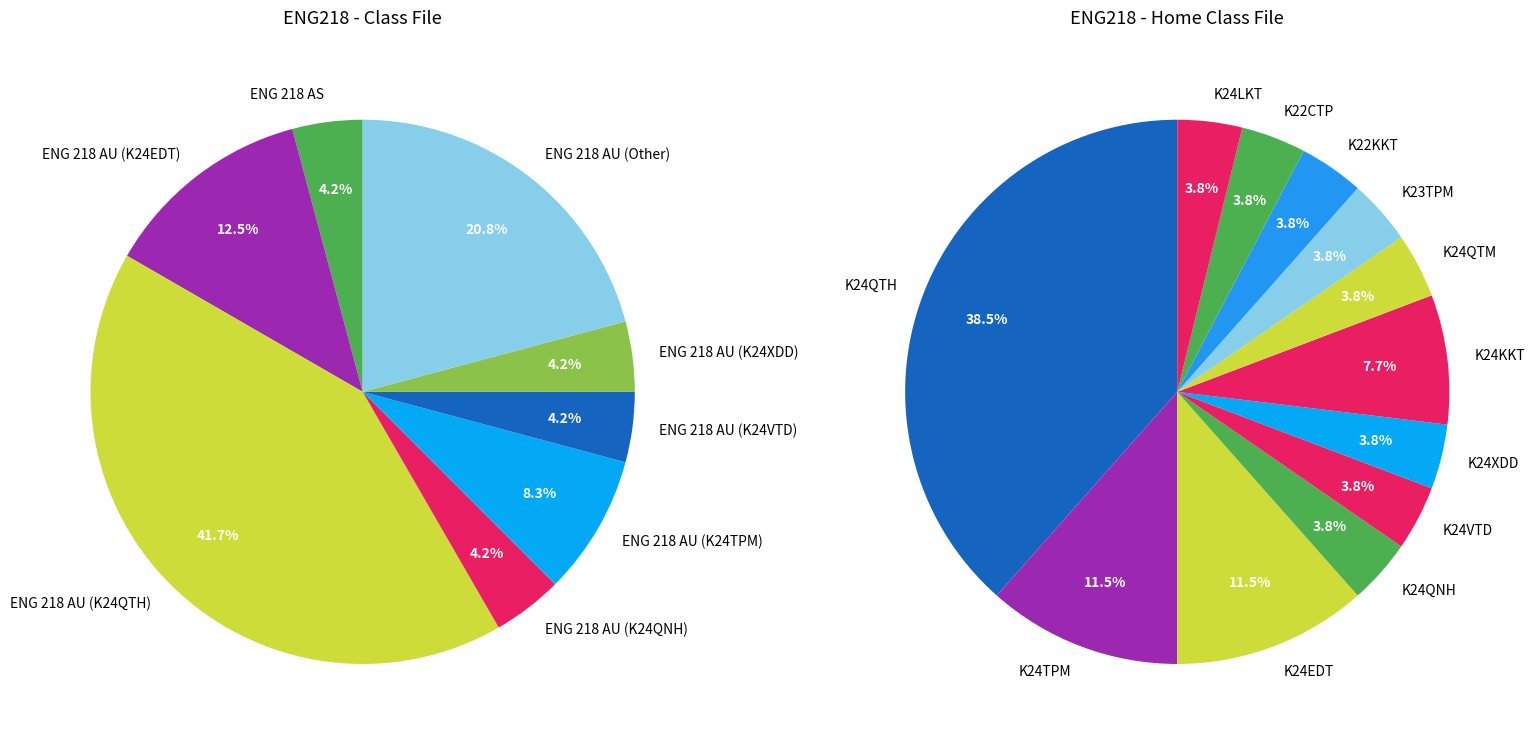

Is there a majority slice in this chart?

No